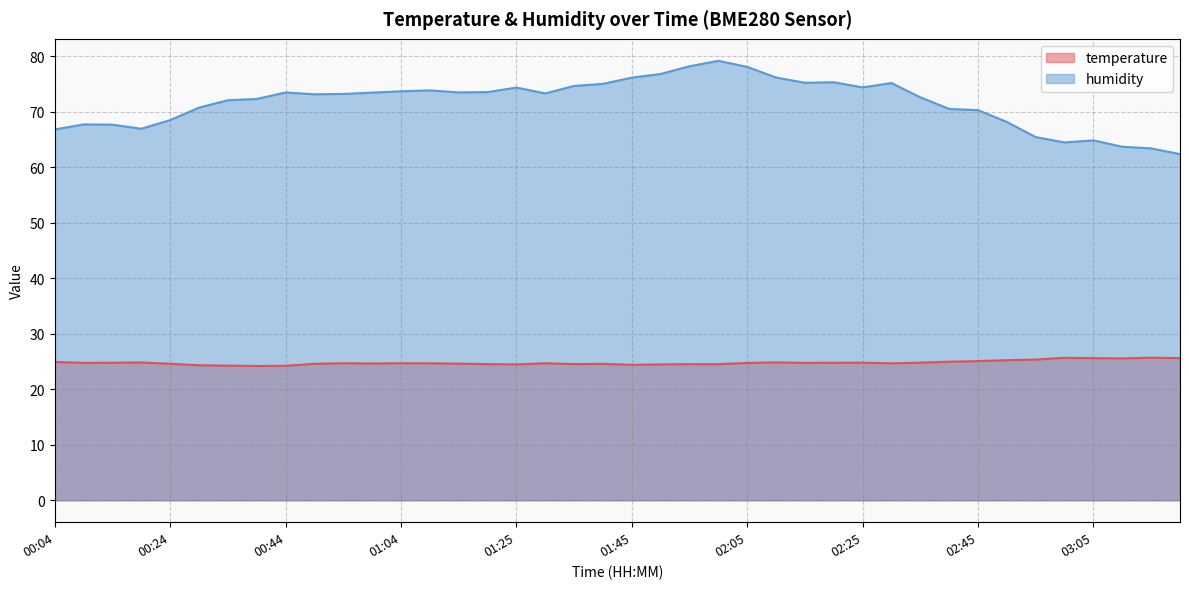

Is the value of humidity at 00:09 greater than the value of temperature at 00:34?

Yes